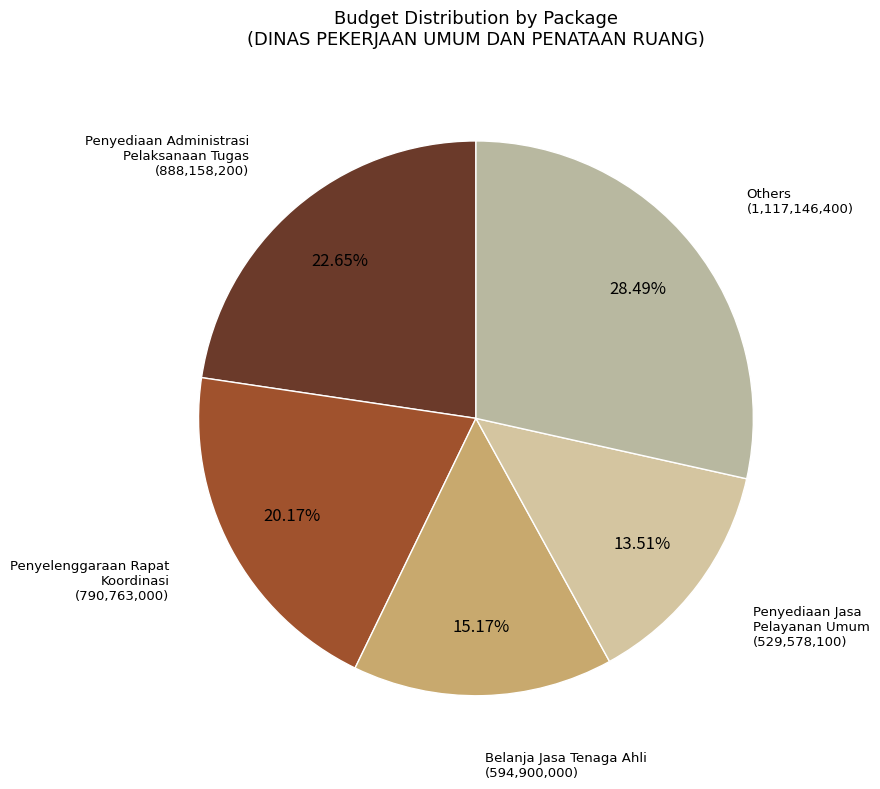

Count the number of slices in the pie.

5